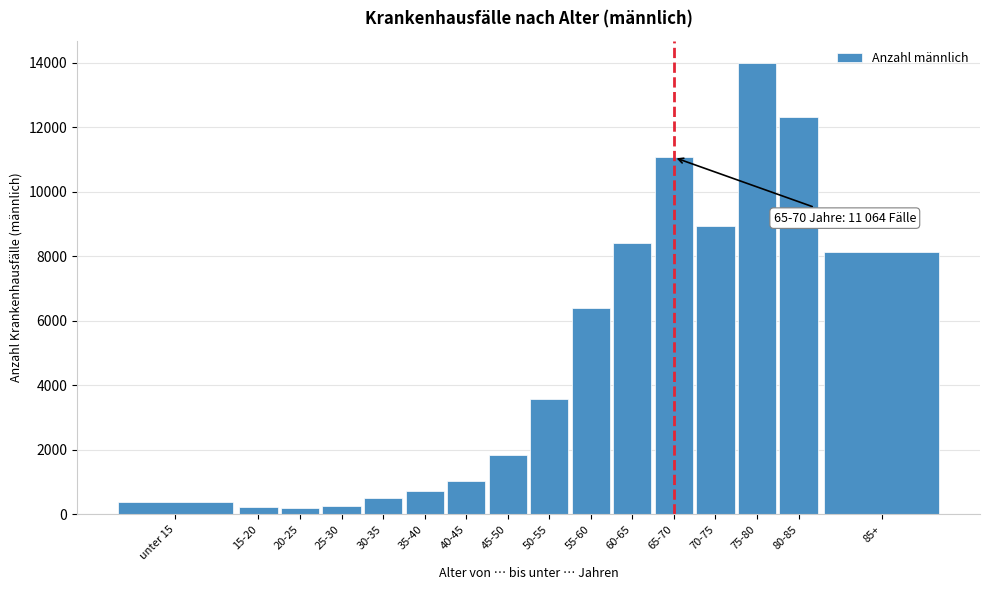

Which category has the highest value across all series?

75-80